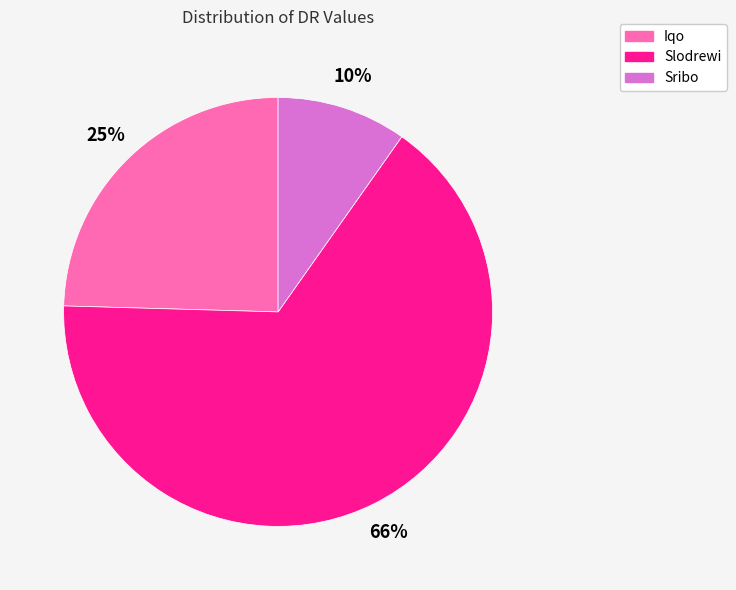

Is the sum of Slodrewi and Sribo greater than half?

Yes